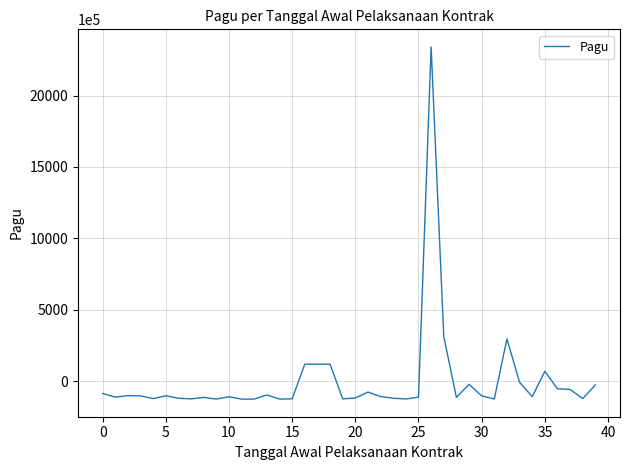

What is the smallest value displayed?

-126666435.3